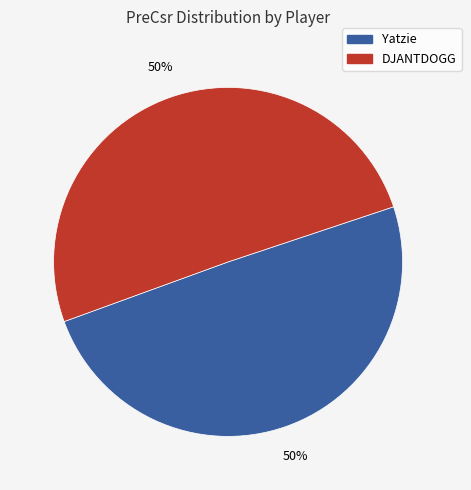

True or false: Yatzie accounts for 50% of the total.

True